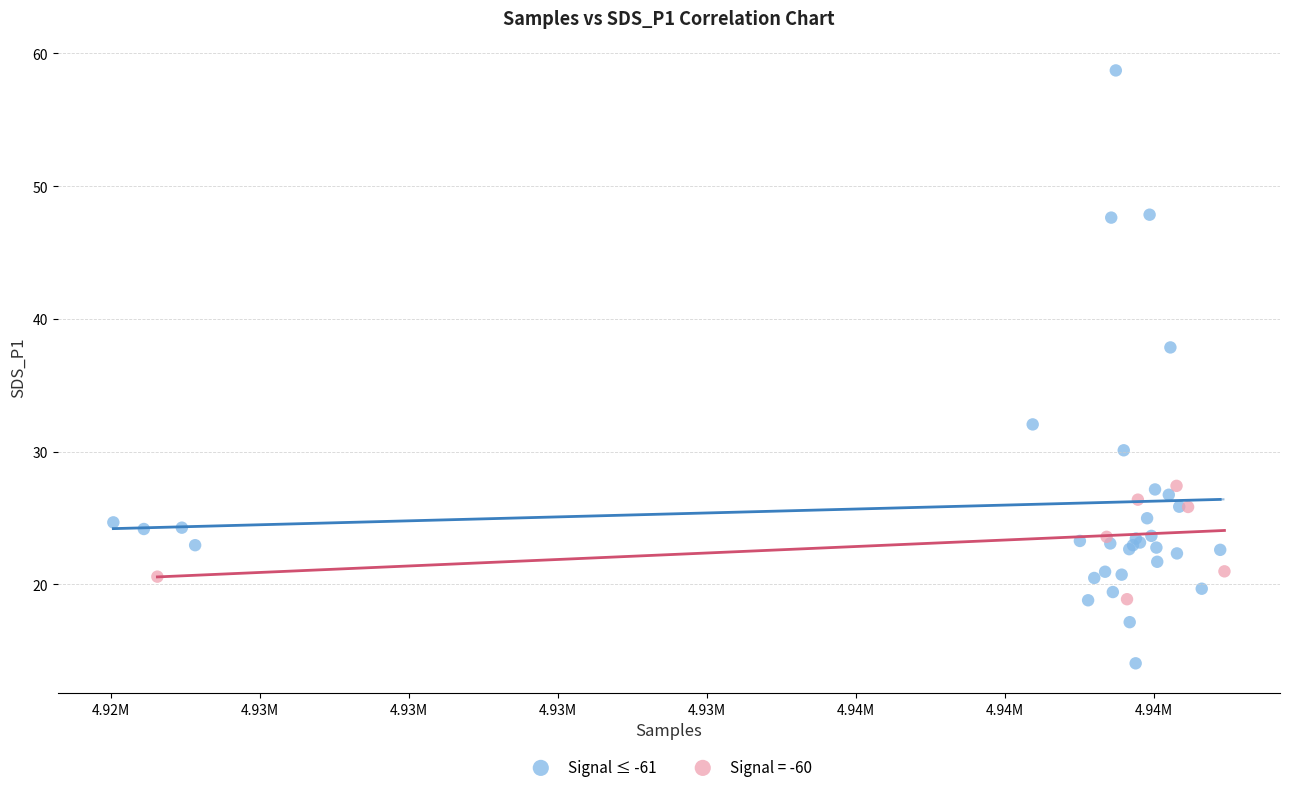

Which series contains the highest Y value?

Signal ≤ -61